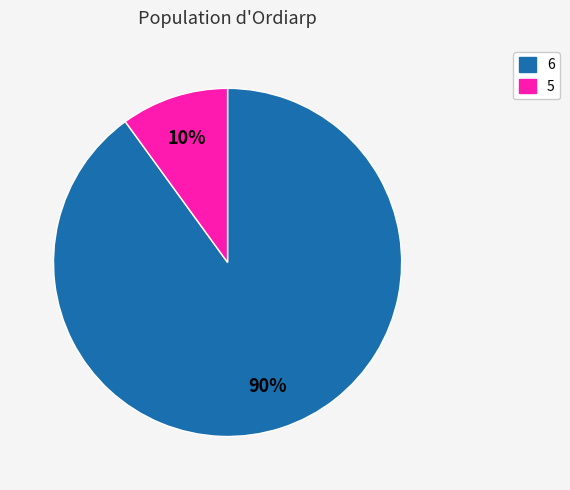

Is there a majority slice in this chart?

Yes